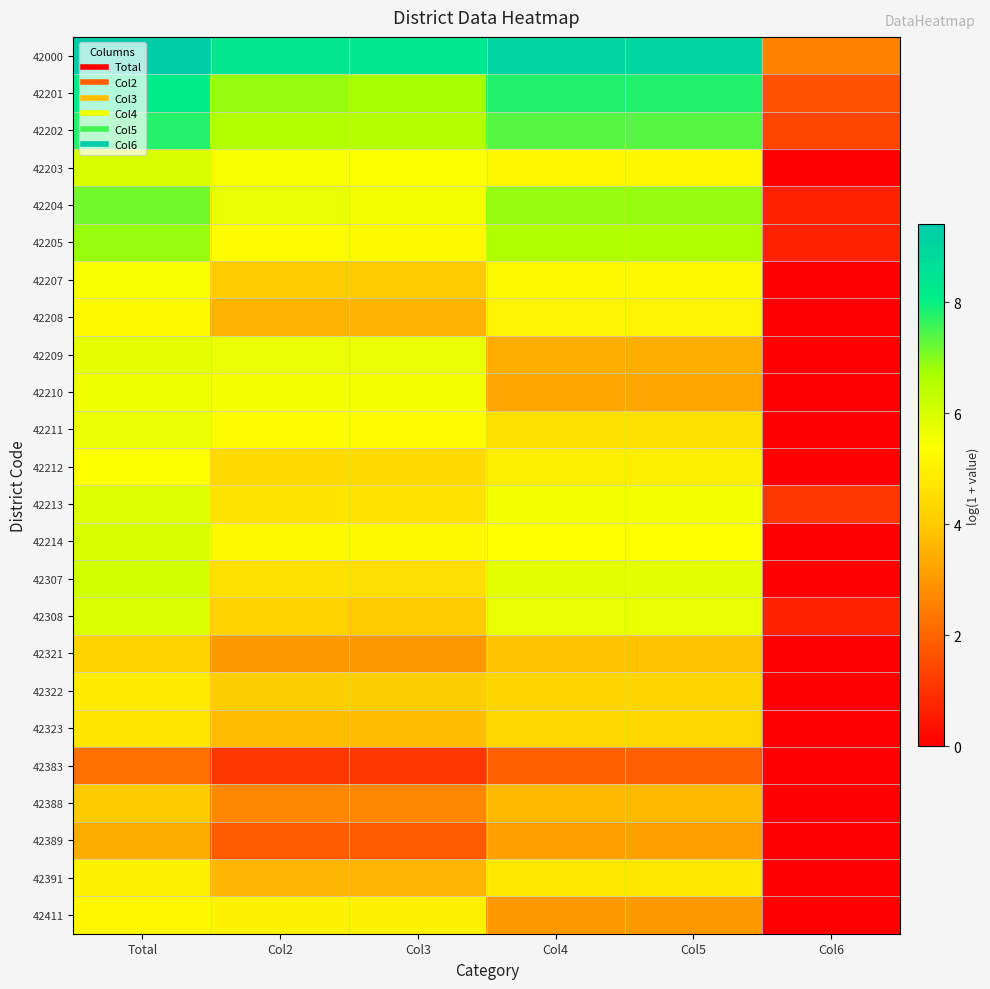

Between Col4 and Total, which is larger?

Total